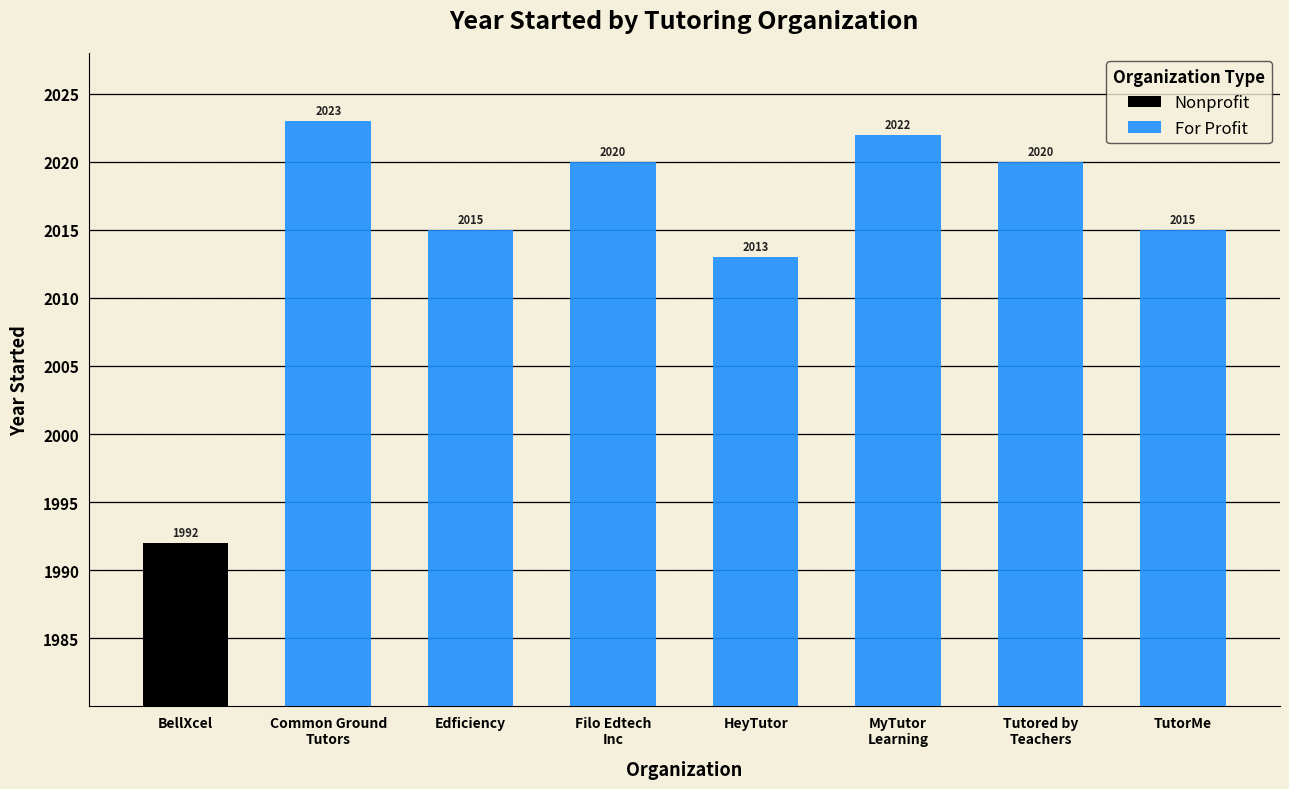

The Nonprofit series shows 0 at Edficiency. True or false?

True